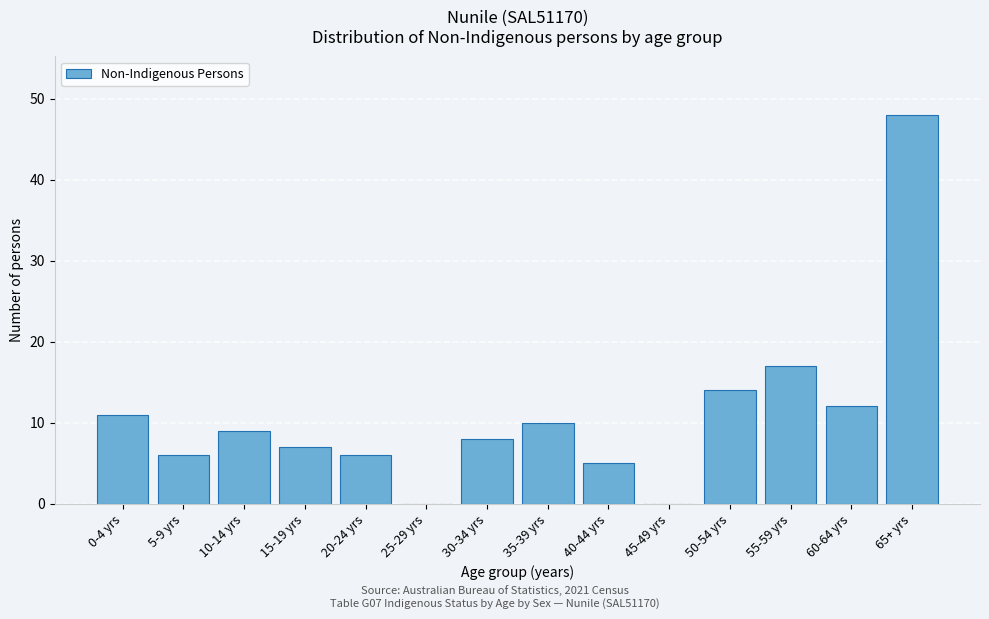

Reading left to right, list all the values displayed in this chart.

0-4 yrs=11	5-9 yrs=6	10-14 yrs=9	15-19 yrs=7	20-24 yrs=6	25-29 yrs=0	30-34 yrs=8	35-39 yrs=10	40-44 yrs=5	45-49 yrs=0	50-54 yrs=14	55-59 yrs=17	60-64 yrs=12	65+ yrs=48